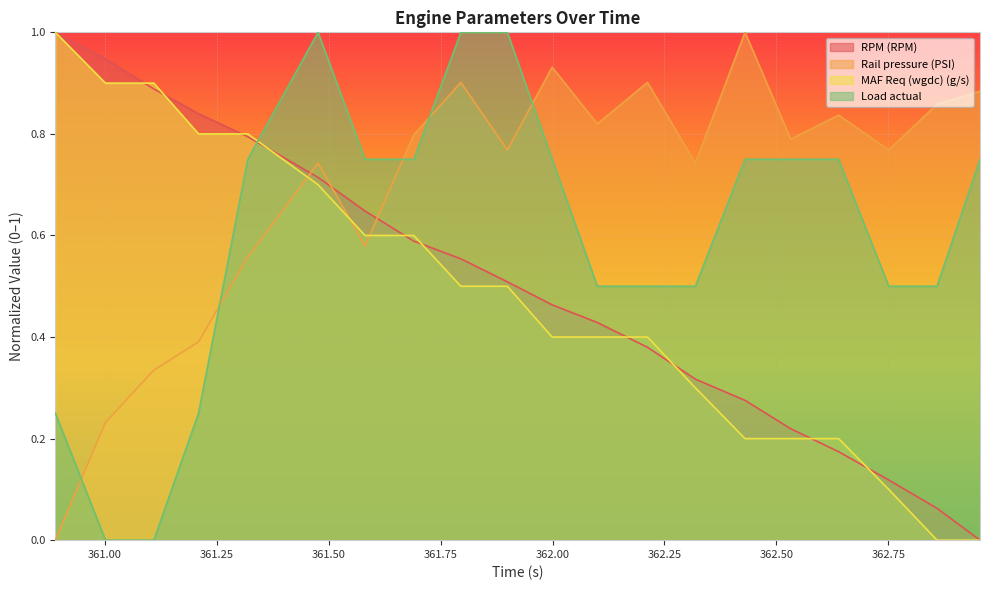

How many lines are shown in the chart?

4